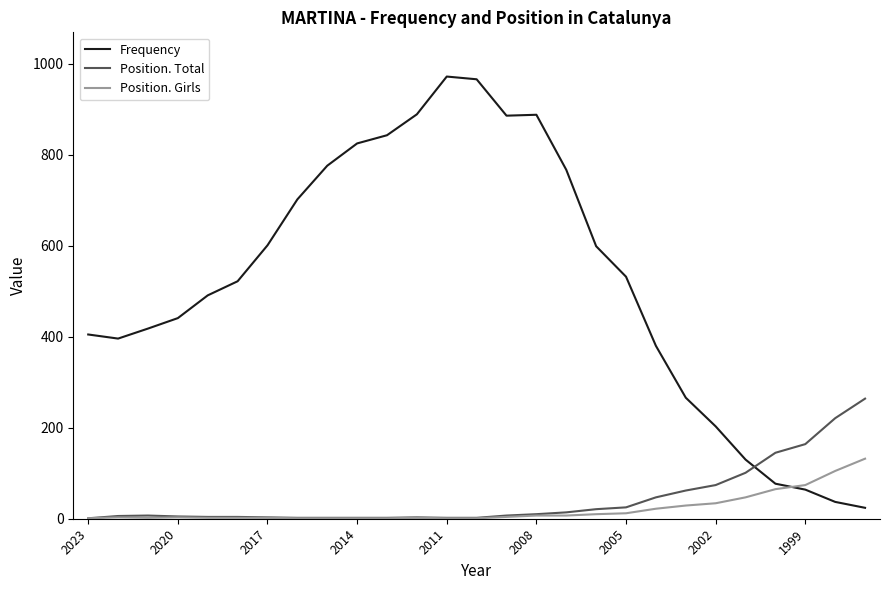

Which series ends up on top after the final intersection of Position. Total and Frequency?

Position. Total